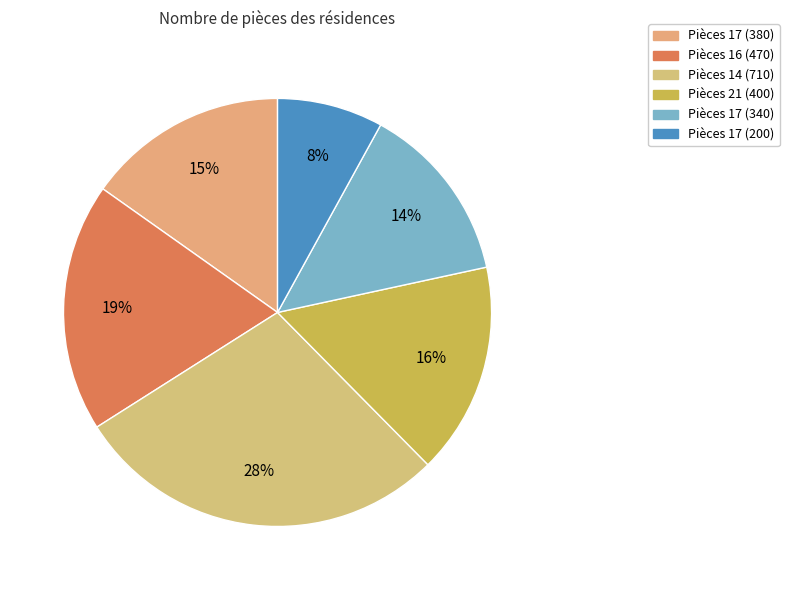

Does any single category account for the majority?

No